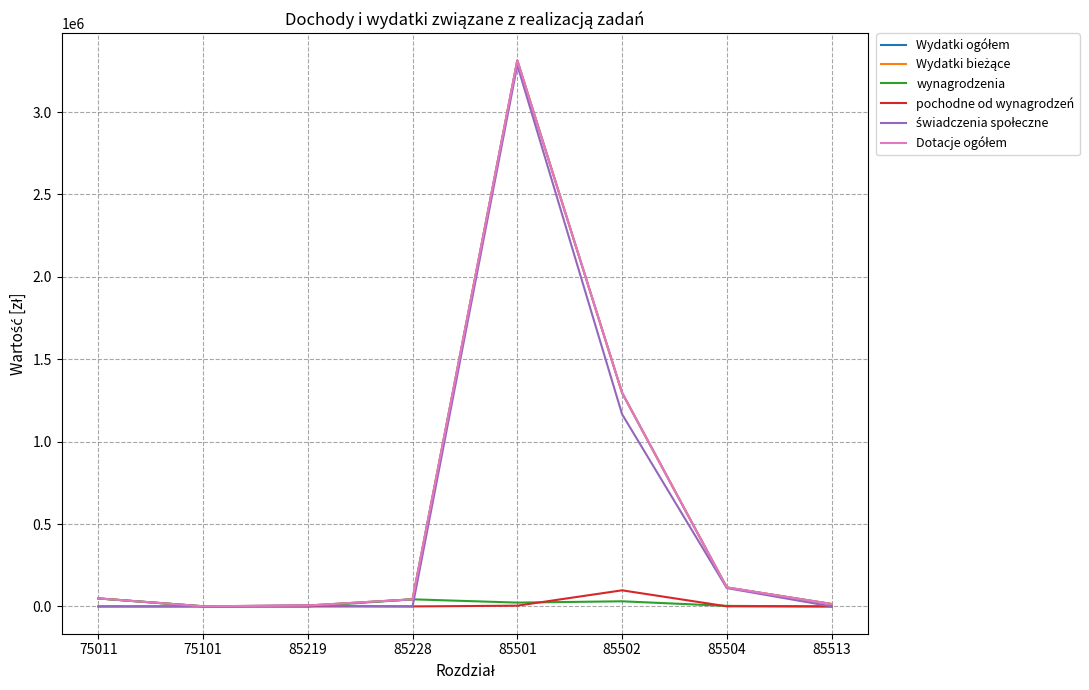

Does the chart have visible grid lines?

Yes